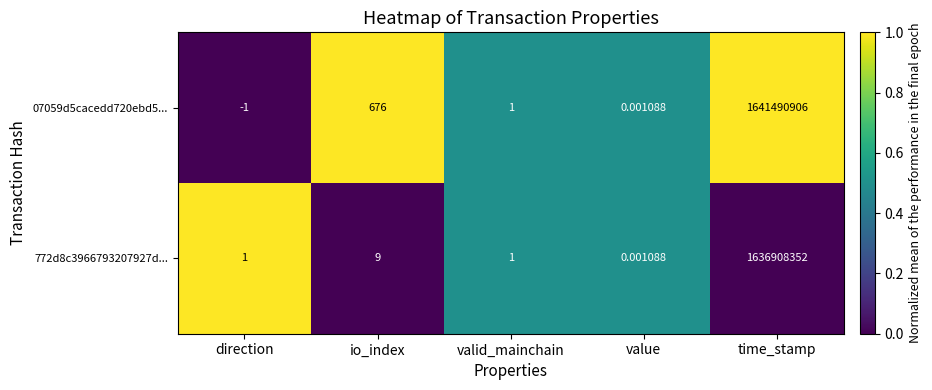

At which label does 07059d5cacedd720ebd5... first exceed 1?

io_index